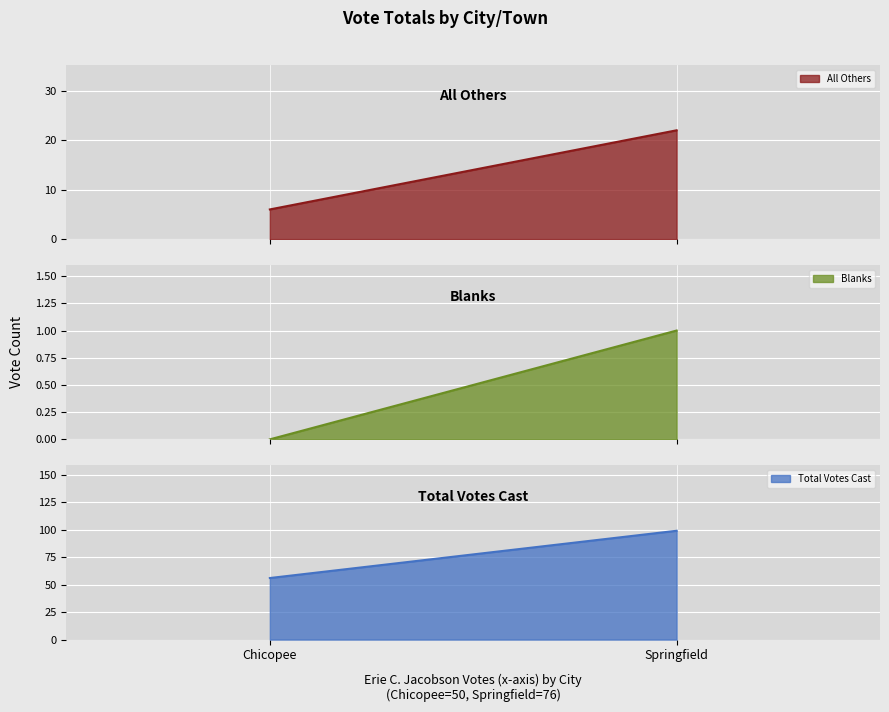

Is it true that All Others equals 3 at Chicopee?

False